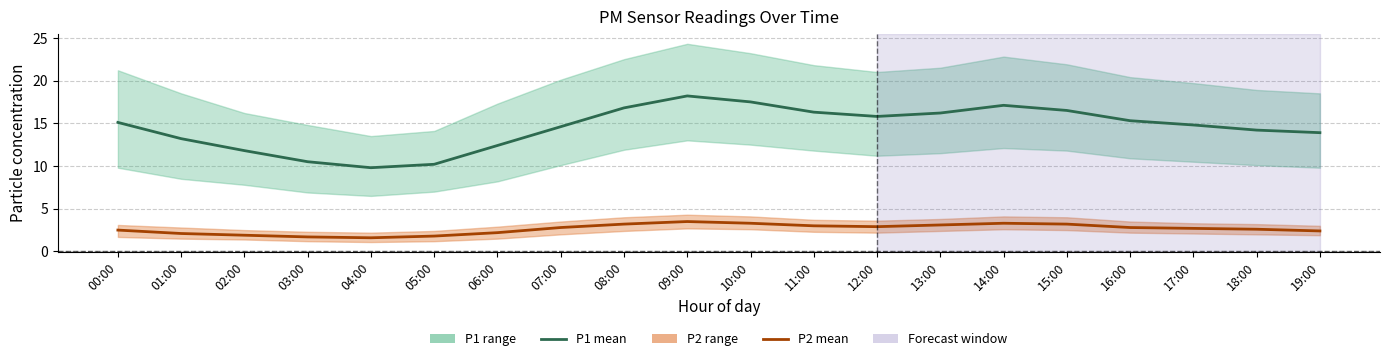

True or false: P2 (PM2.5) mean and P1 (PM10) mean cross at least once.

False